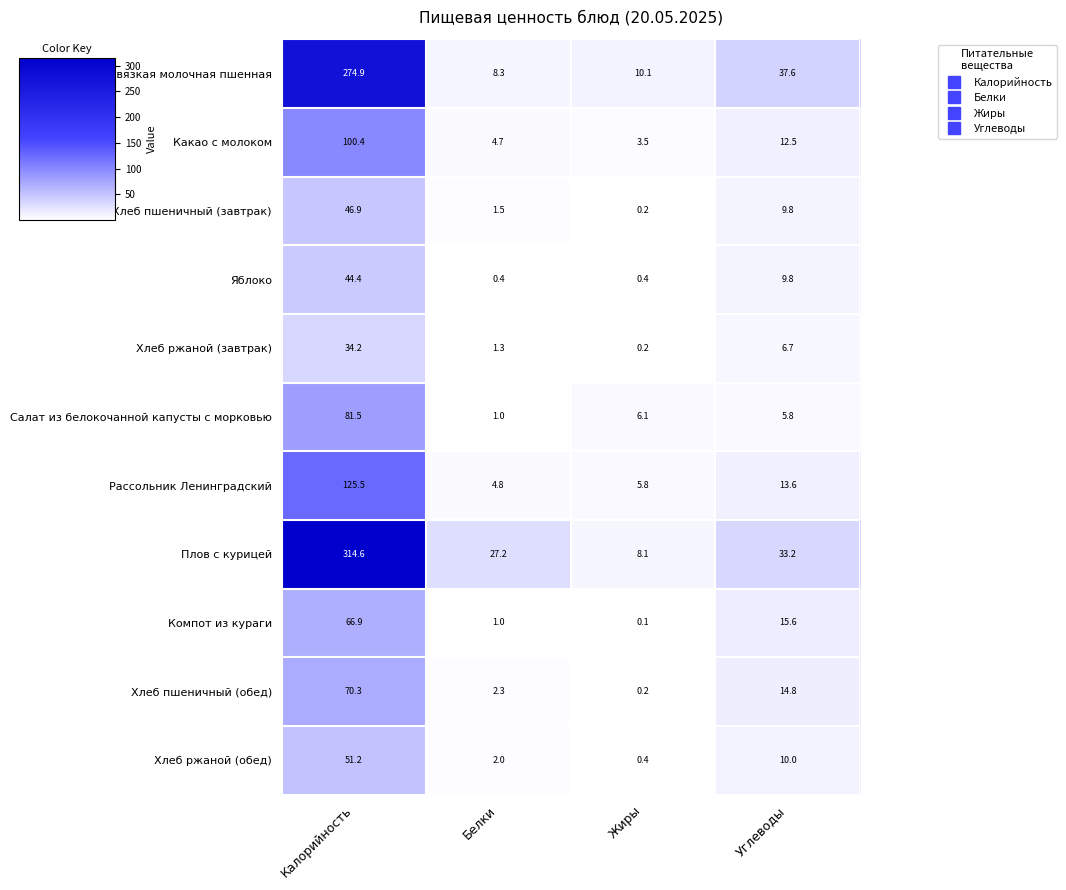

List the labels in order of Хлеб пшеничный (обед) value, smallest first.

Жиры, Белки, Углеводы, Калорийность